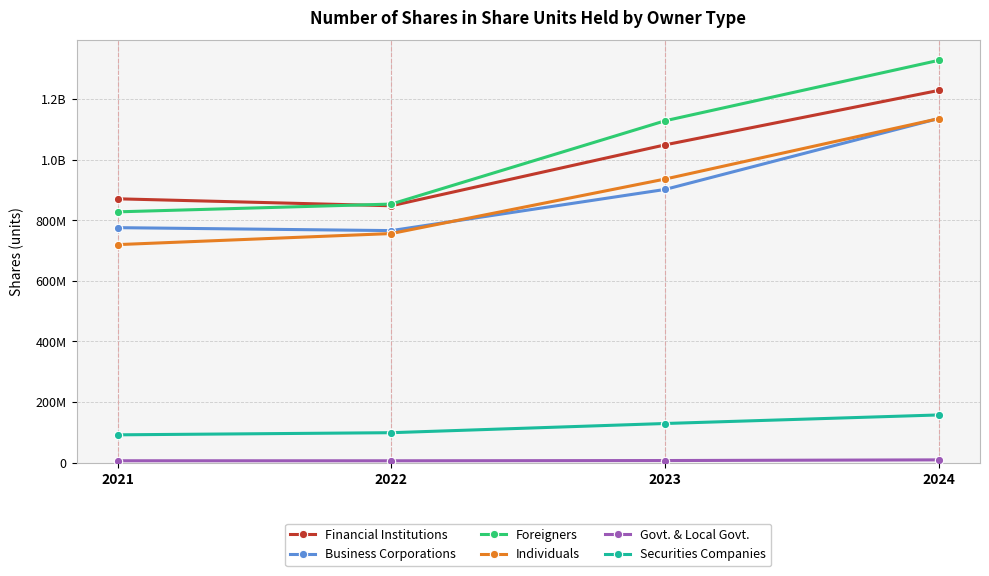

What is the difference between the maximum and minimum values in the Individuals series?

415914276